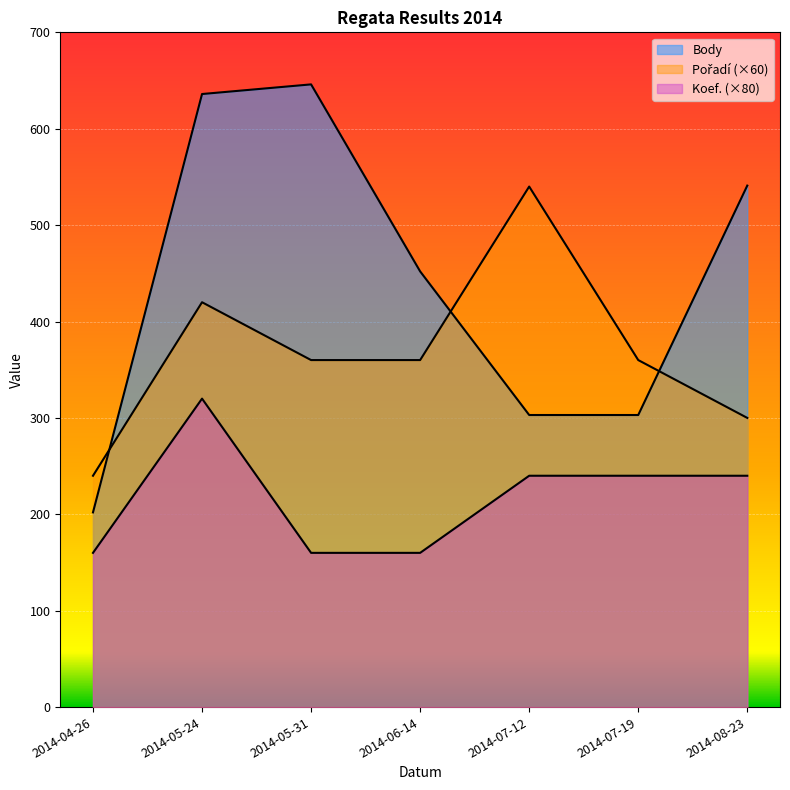

The Pořadí series shows 144 at 2014-05-31. True or false?

False